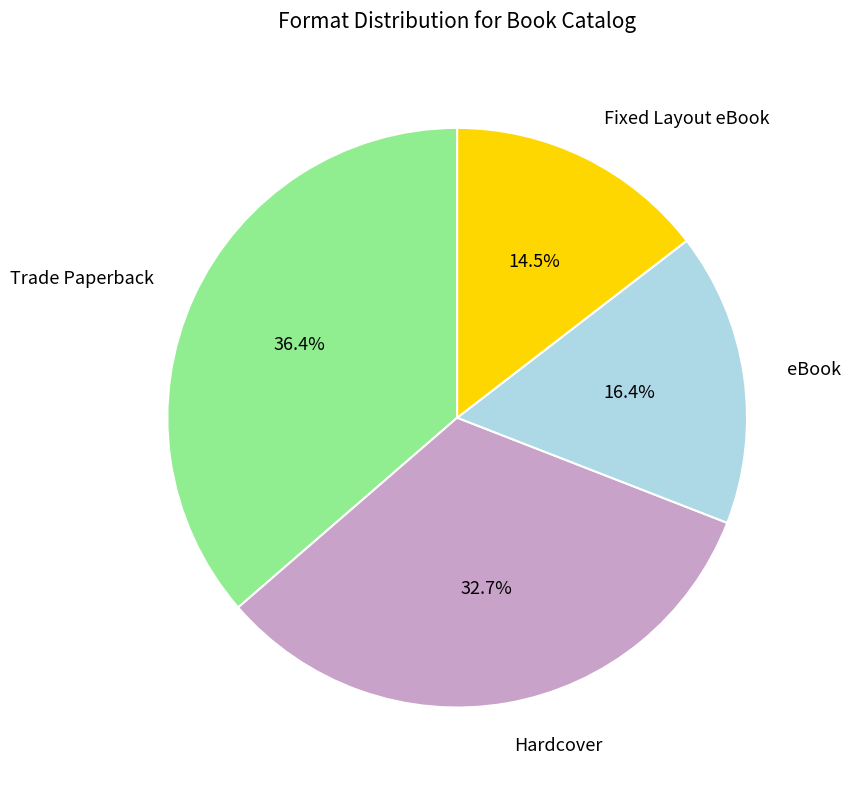

Is there a majority slice in this chart?

No